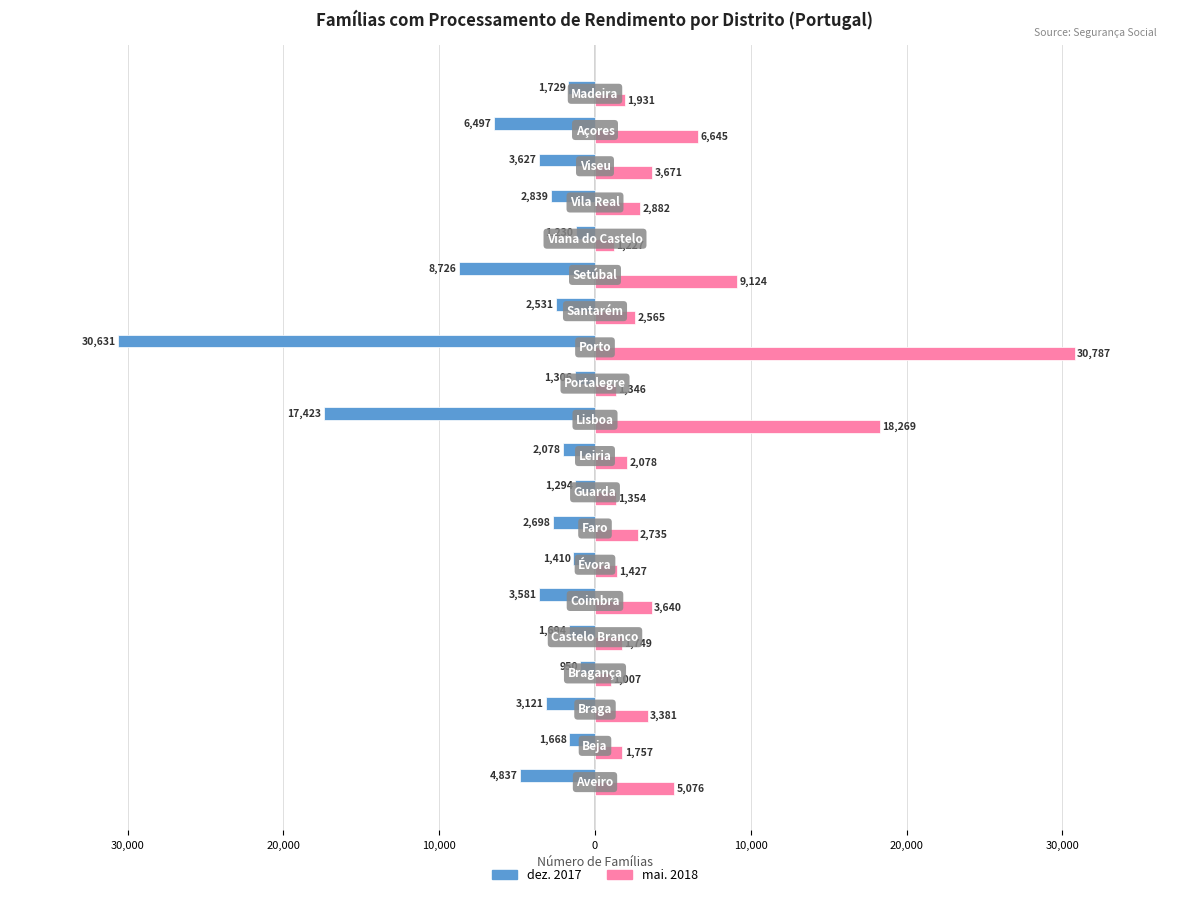

What are all the series names shown in the legend?

dez. 2017, mai. 2018